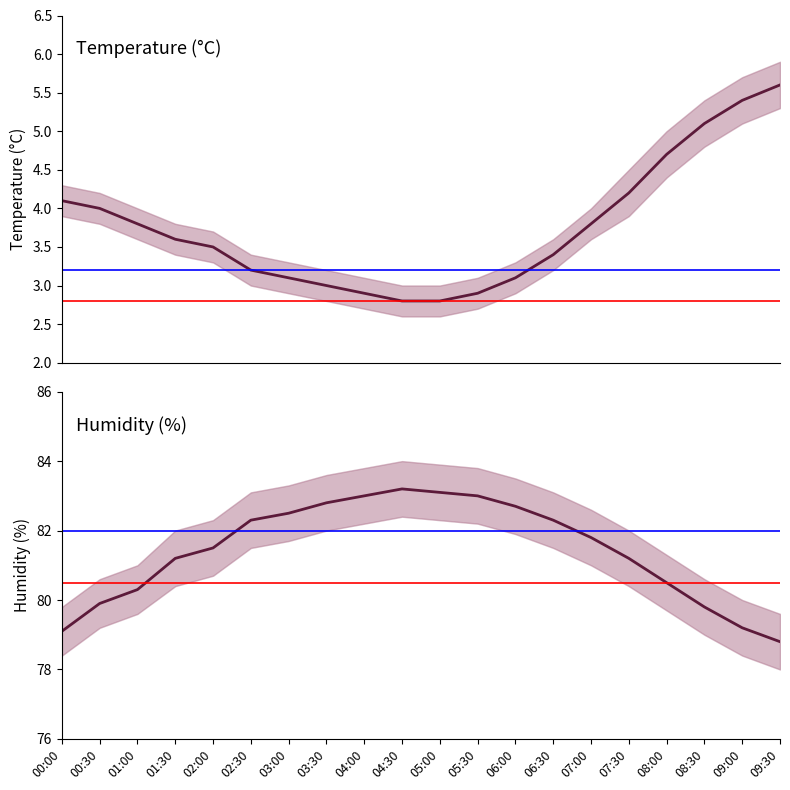

At which label is humidity closest to 81?

01:30